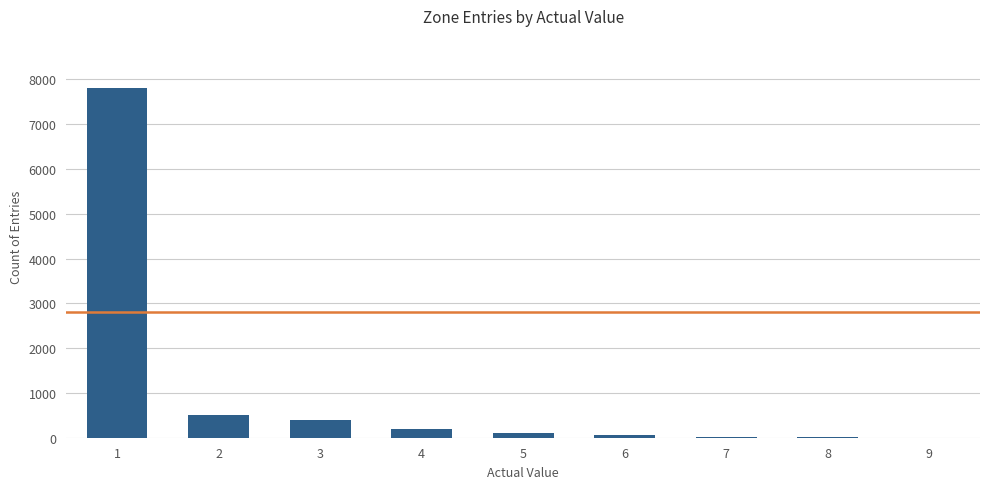

What is the maximum value shown in the chart?

7800